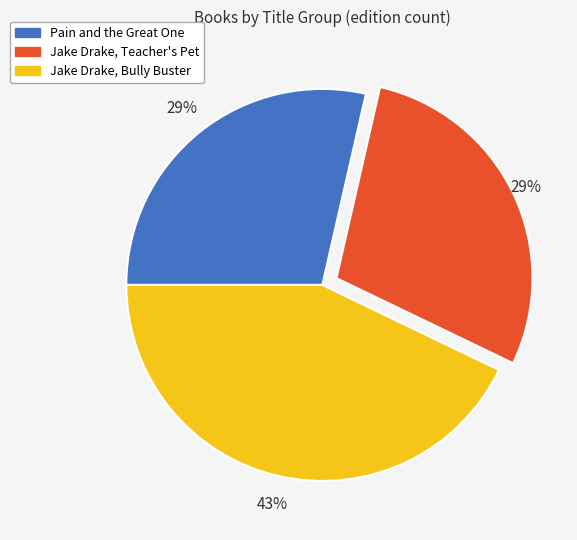

To the nearest percent, what is the combined percentage of Jake Drake, Bully Buster and Pain and the Great One?

71%